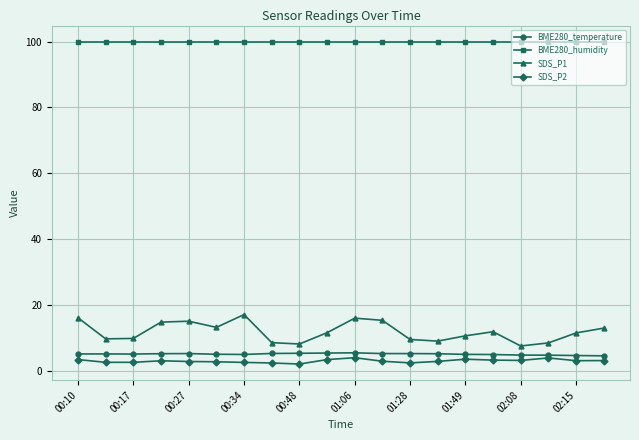

True or false: SDS_P2 and SDS_P1 intersect in this chart.

False